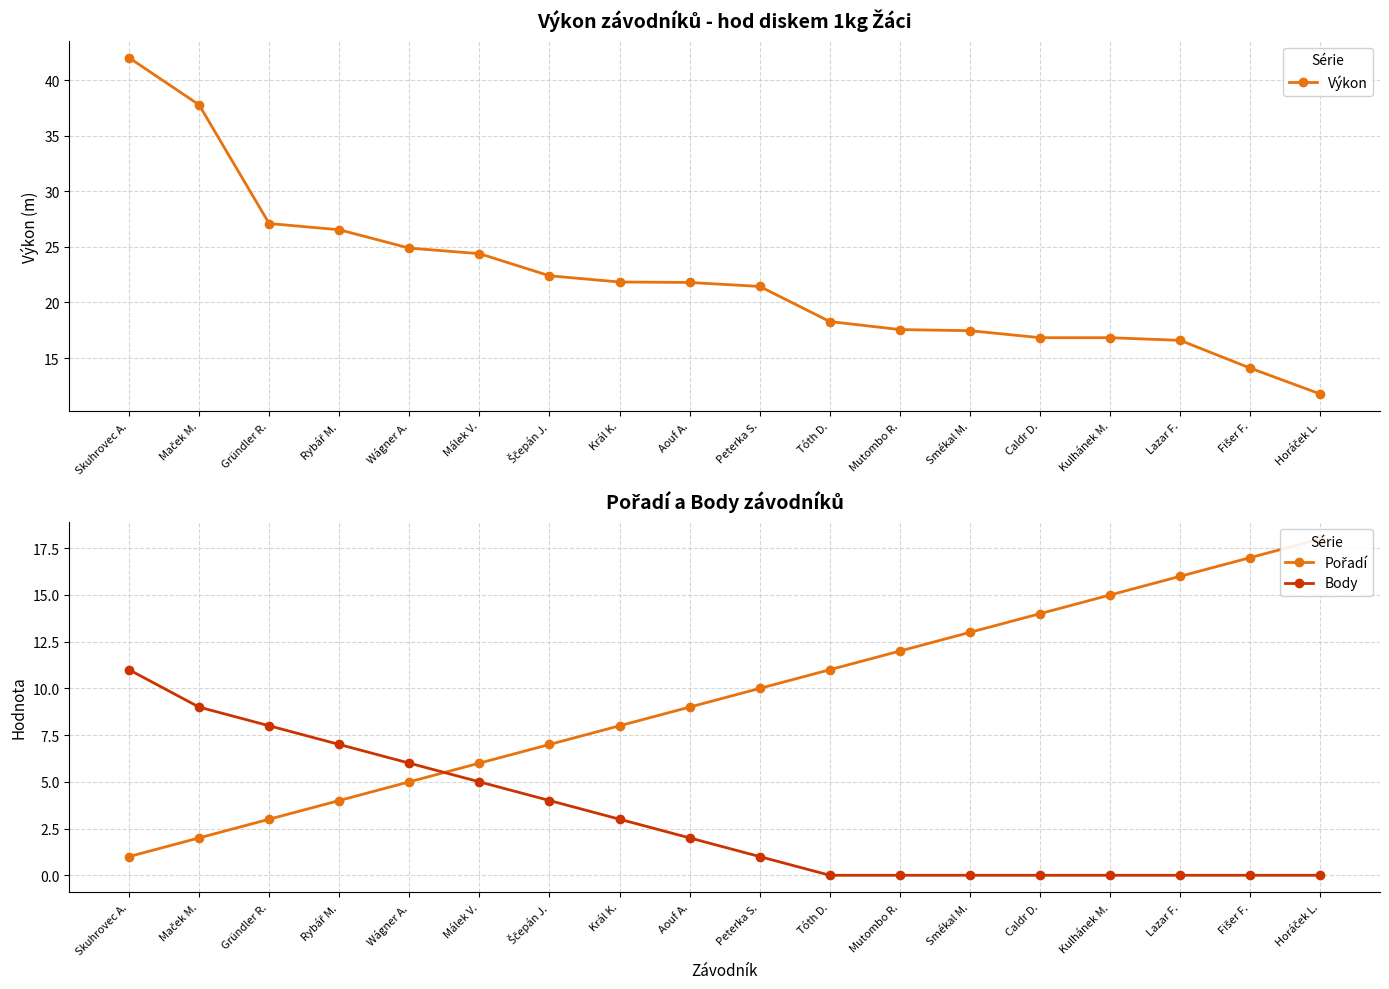

The Body series shows 6.0 at Wágner A.. True or false?

True